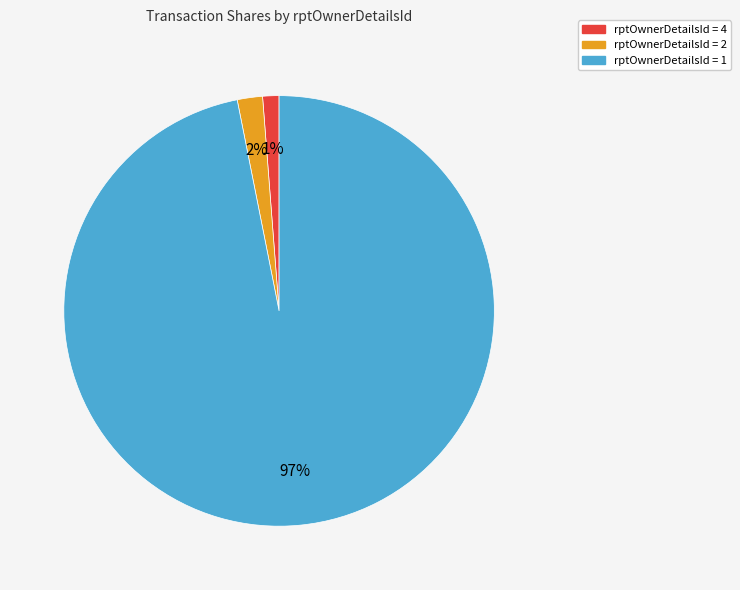

To the nearest percent, what is the difference between the largest and smallest slice percentages?

96%